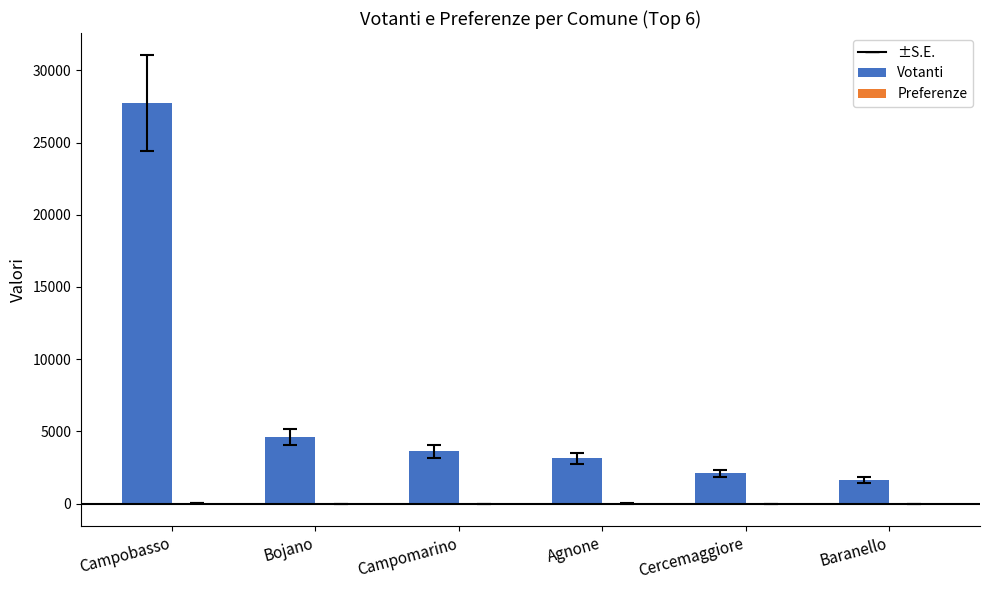

Are the bars horizontal?

No